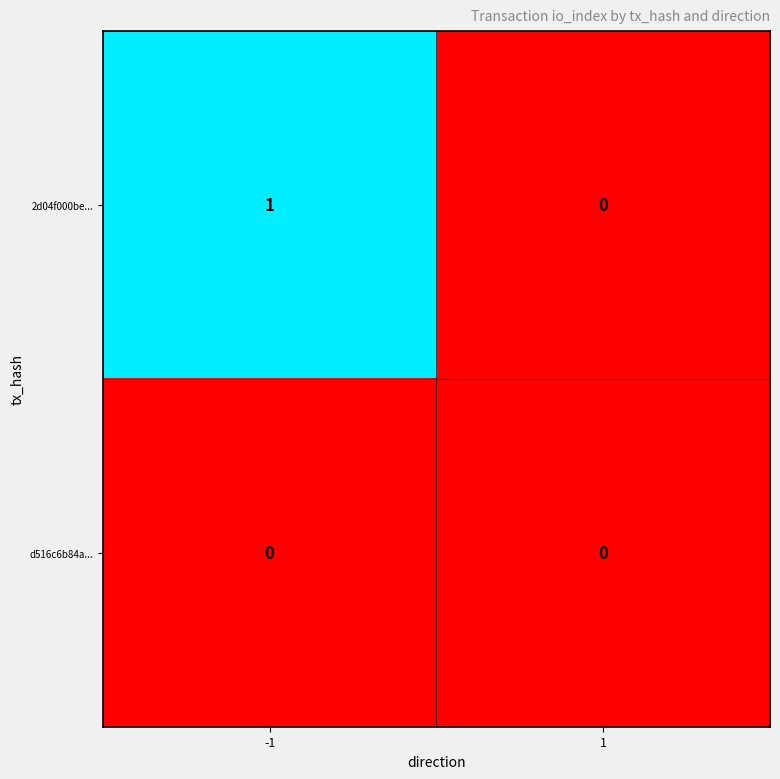

Is the value of d516c6b84a... at -1 greater than the value of 2d04f000be... at -1?

No